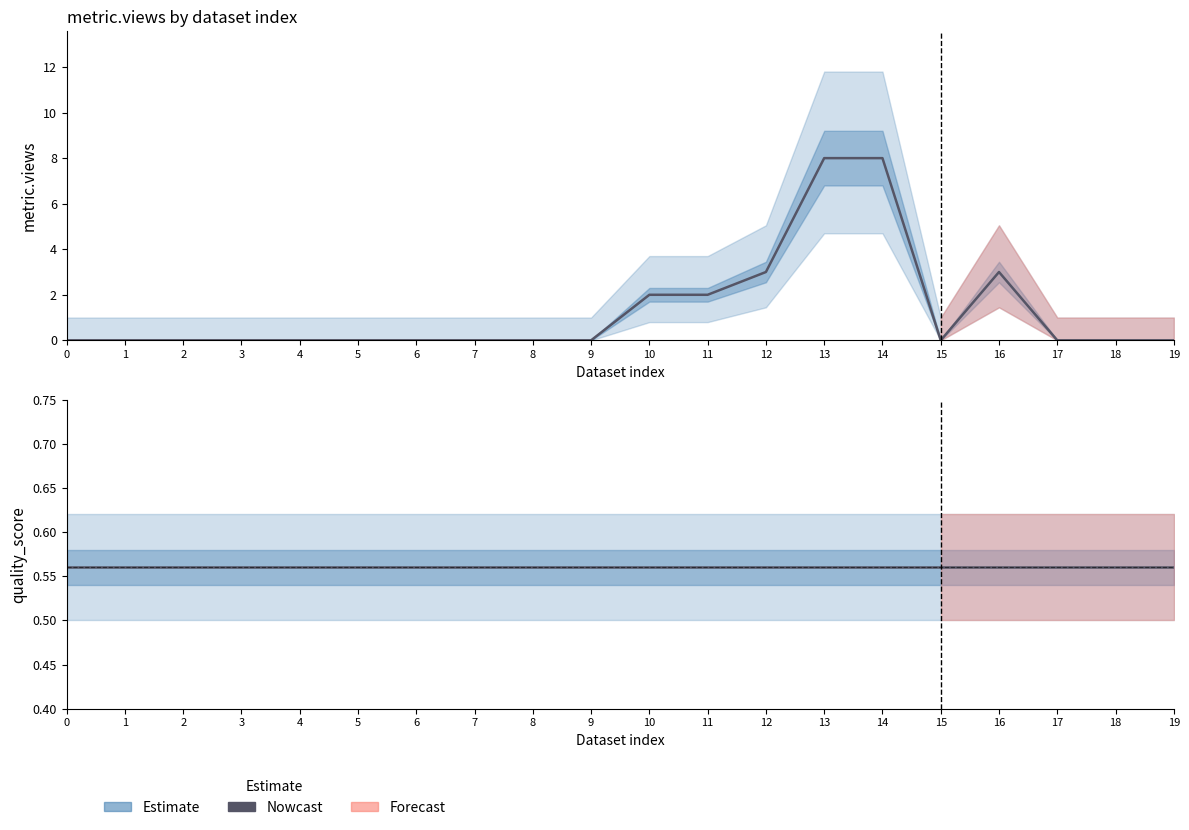

Reading right to left, transcribe all the data shown in this chart.

metric.views: 0.0	0.0	0.0	3.0	0.0	8.0	8.0	3.0	2.0	2.0	0.0	0.0	0.0	0.0	0.0	0.0	0.0	0.0	0.0	0.0
quality_score: 0.6	0.6	0.6	0.6	0.6	0.6	0.6	0.6	0.6	0.6	0.6	0.6	0.6	0.6	0.6	0.6	0.6	0.6	0.6	0.6